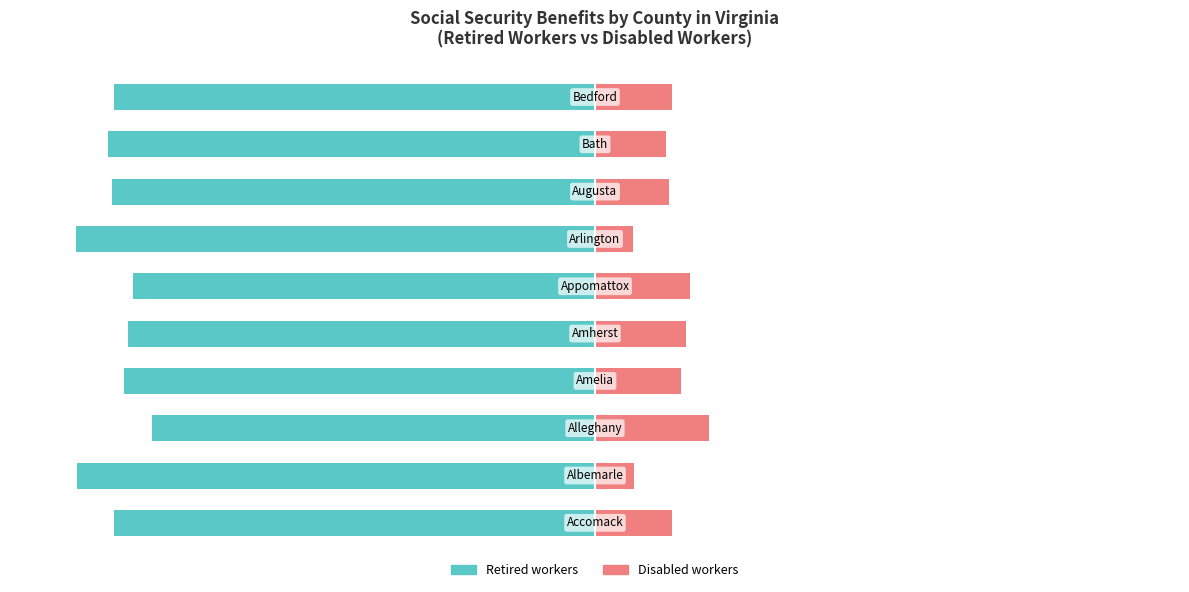

What is the difference between the highest and lowest values at 75?

100.0